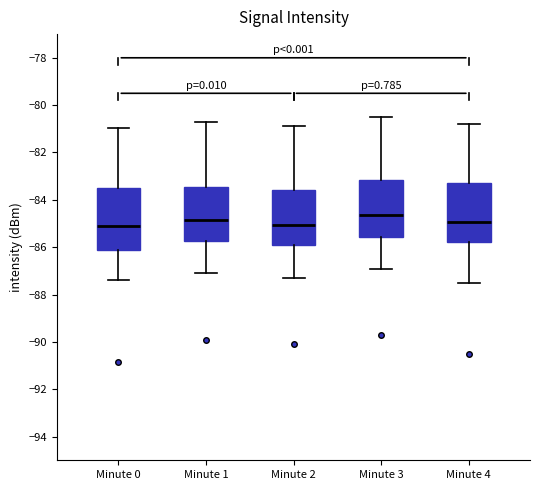

Where does the upper whisker of the box for Minute 0 end on the y-axis? The values are not printed on the chart, so give them approximately, as read against the axis.

-81.0